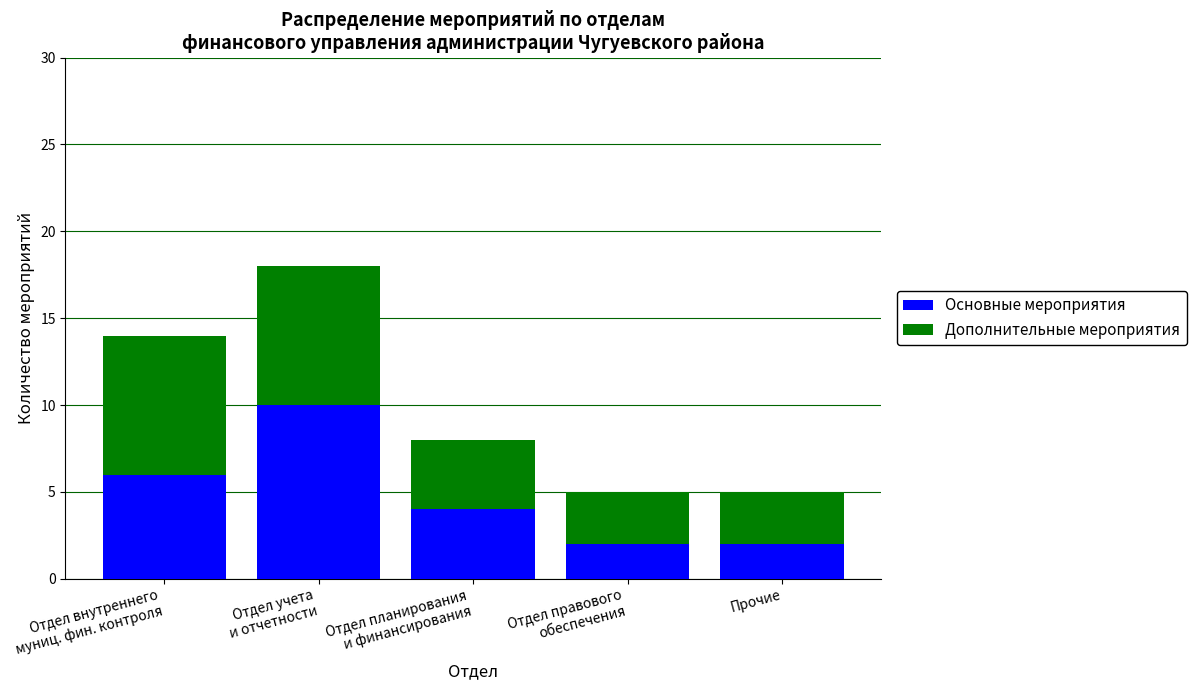

The value of Основные мероприятия at Отдел внутреннего
муниц. фин. контроля is 1. True or false?

False